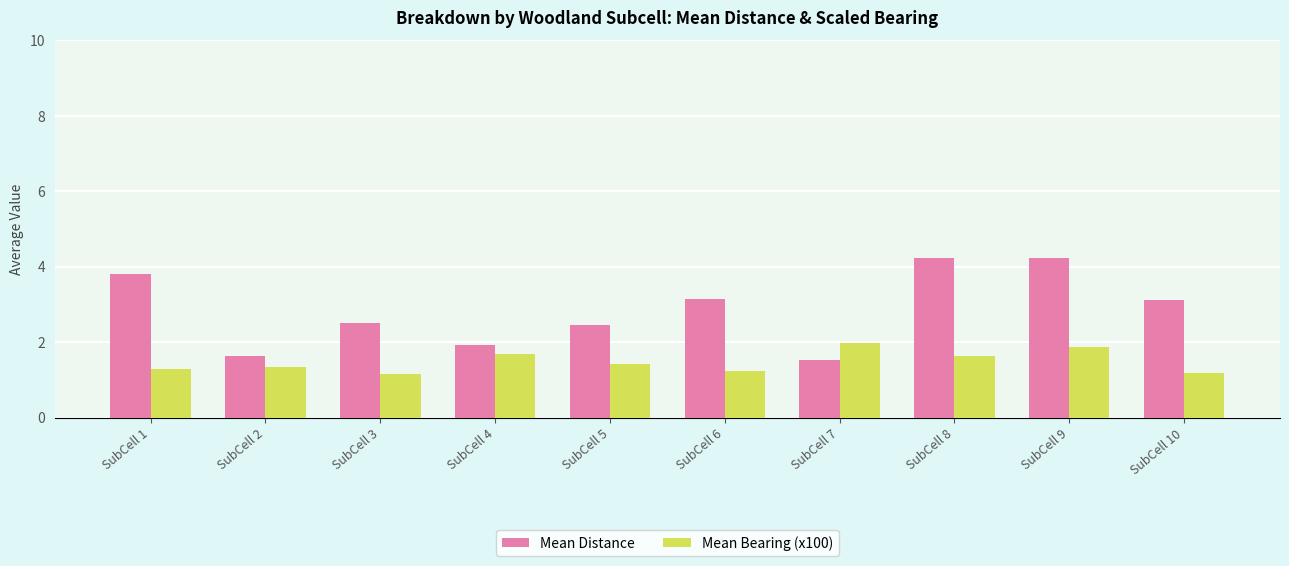

What value does the Mean Distance series have at SubCell 7?

1.5